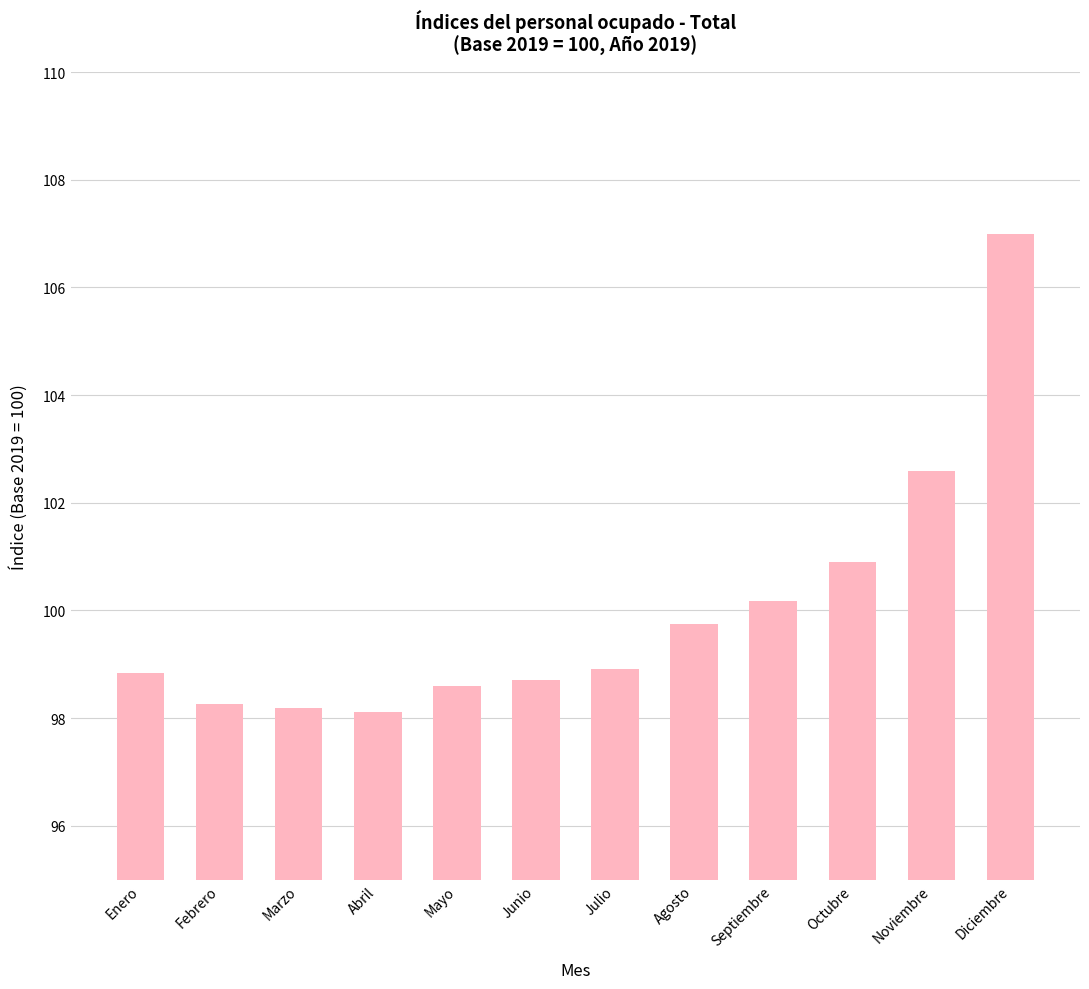

What is the label of the 6th bar from the right?

Julio